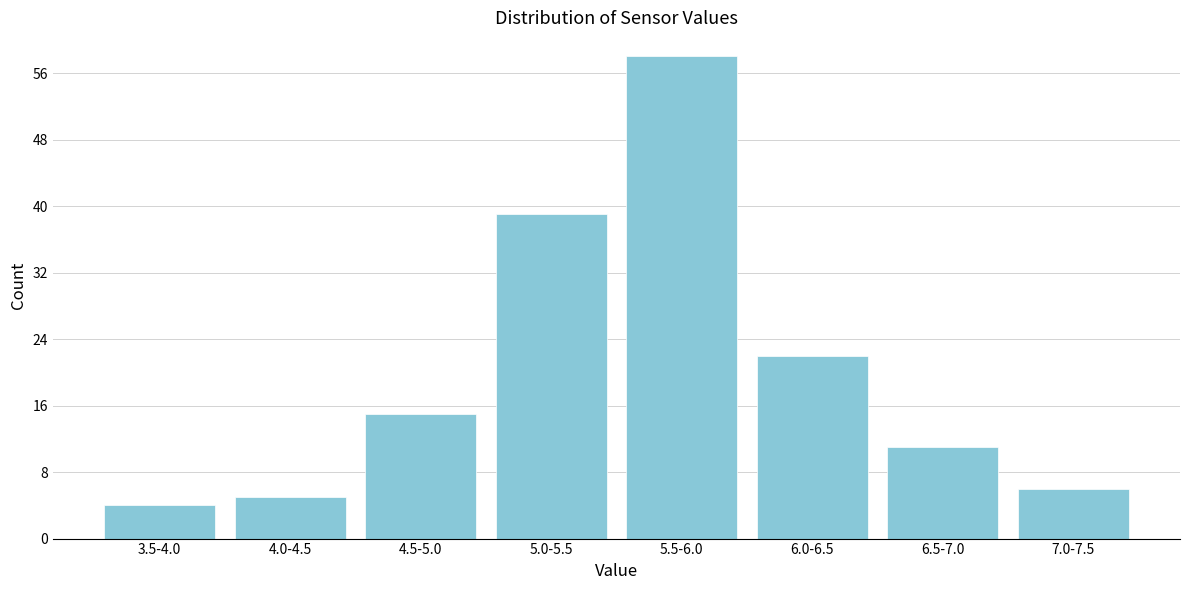

Reading right to left, transcribe all the data shown in this chart.

6	11	22	58	39	15	5	4